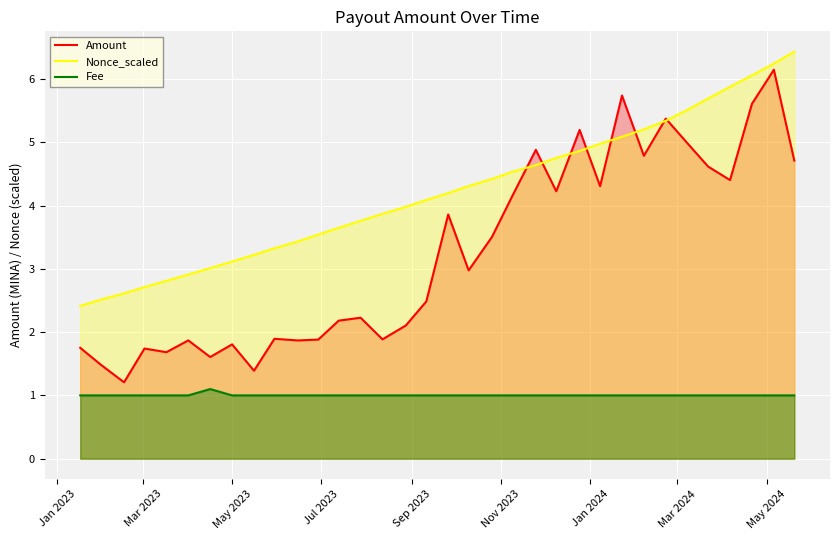

List the series in order of their overall mean, lowest first.

Fee, Amount, Nonce_scaled